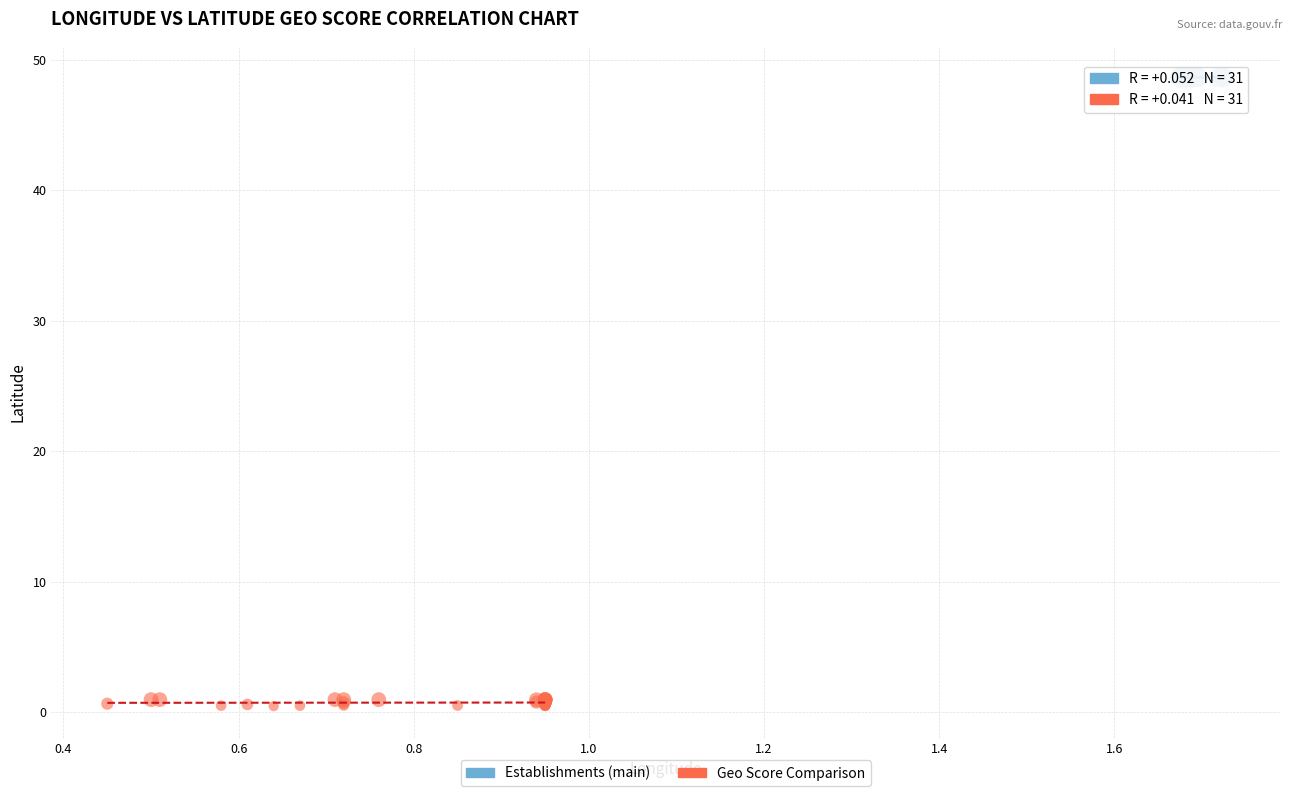

Which series contains the lowest Y value?

Geo Score Comparison